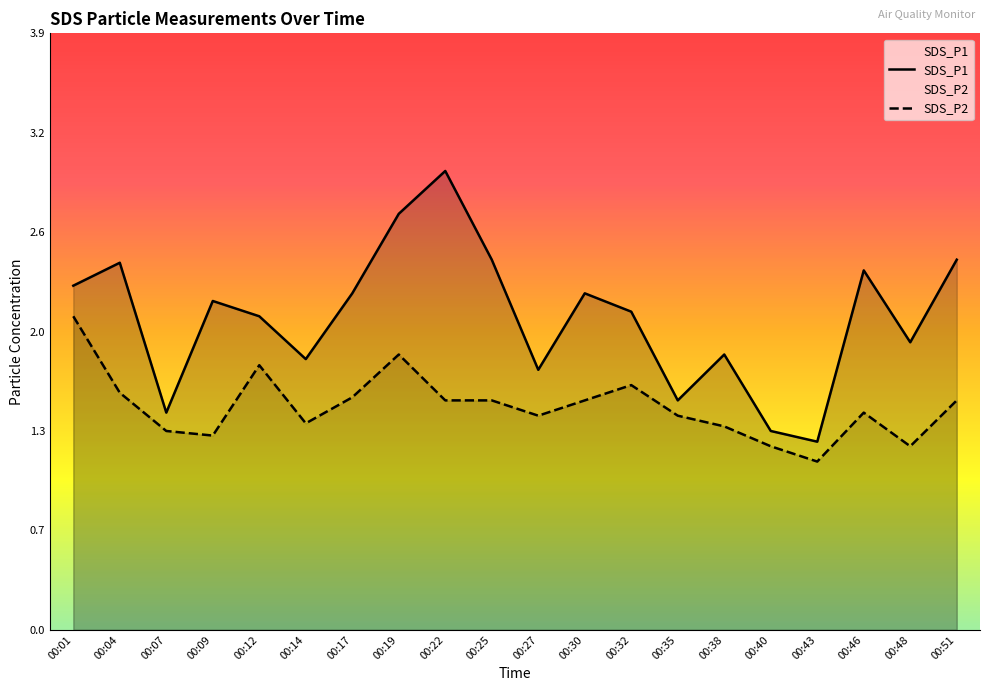

What is the spread (max minus min) of values at 00:25?

0.9